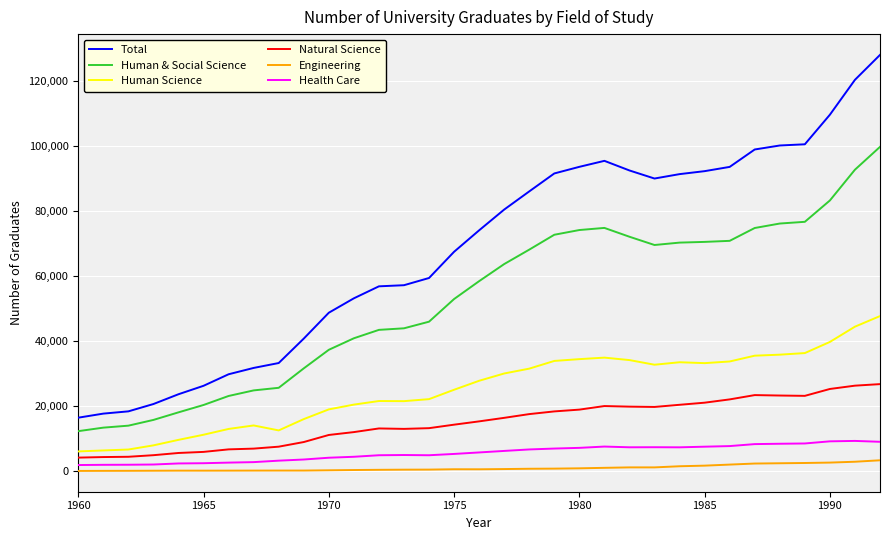

What is the maximum value for Health Care?

9291